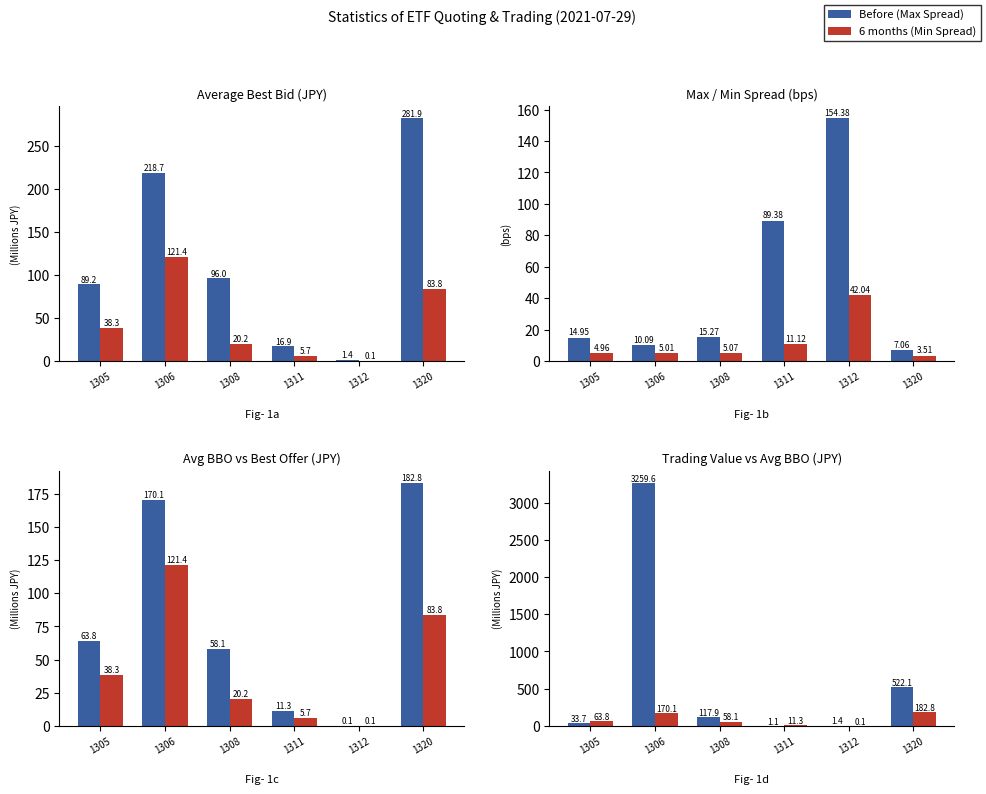

What is the total value across all series at 1305?

244.8